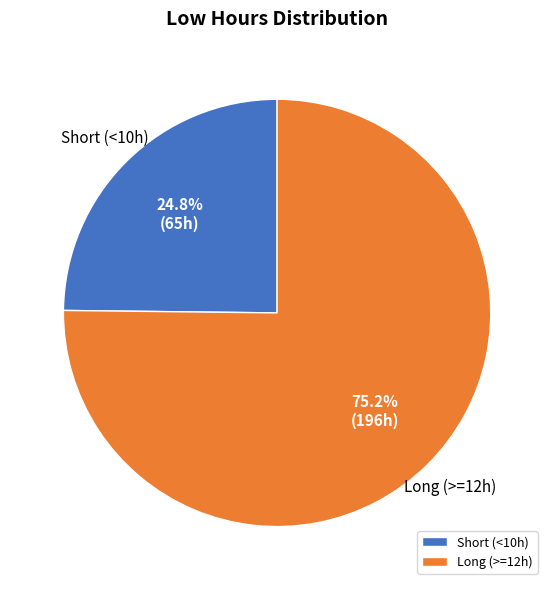

Rank the categories by value from highest to lowest.

Long (>=12h), Short (<10h)